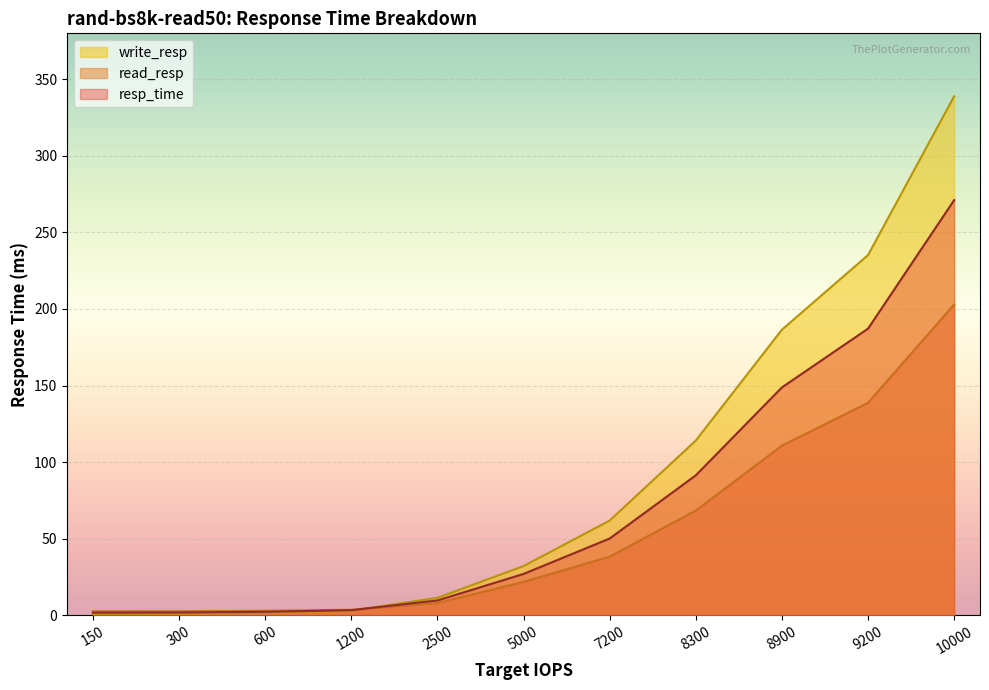

At how many categories does at least one series exceed 56?

5